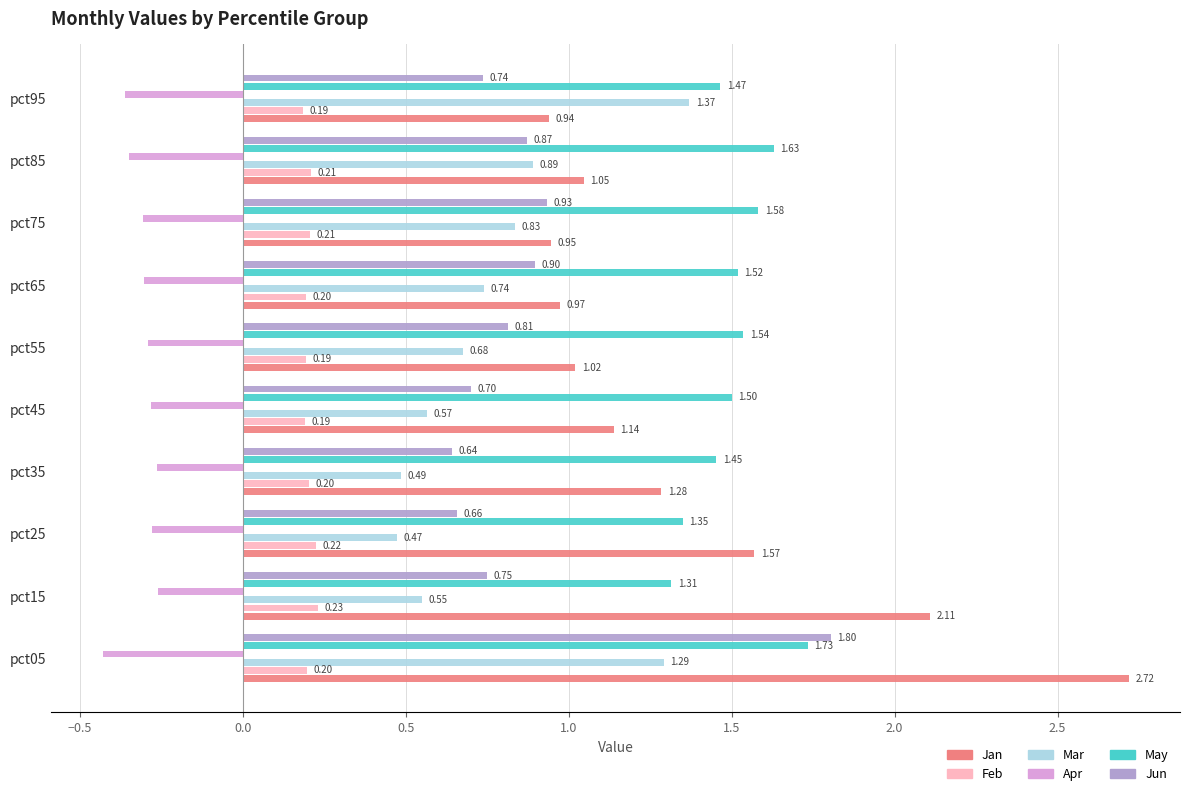

Which series has the largest total across all categories?

May